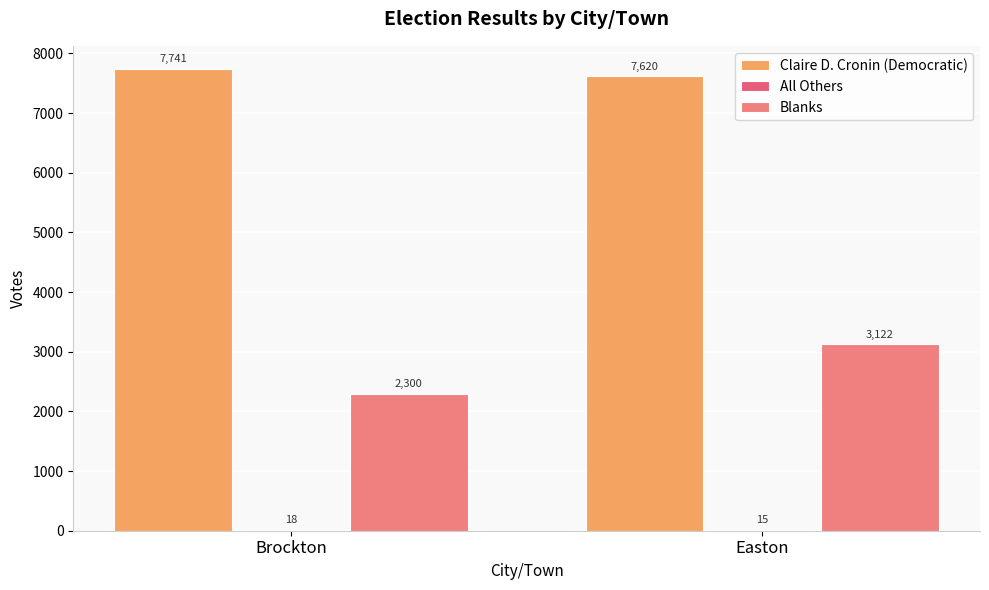

At how many categories does at least one series exceed 2100?

2